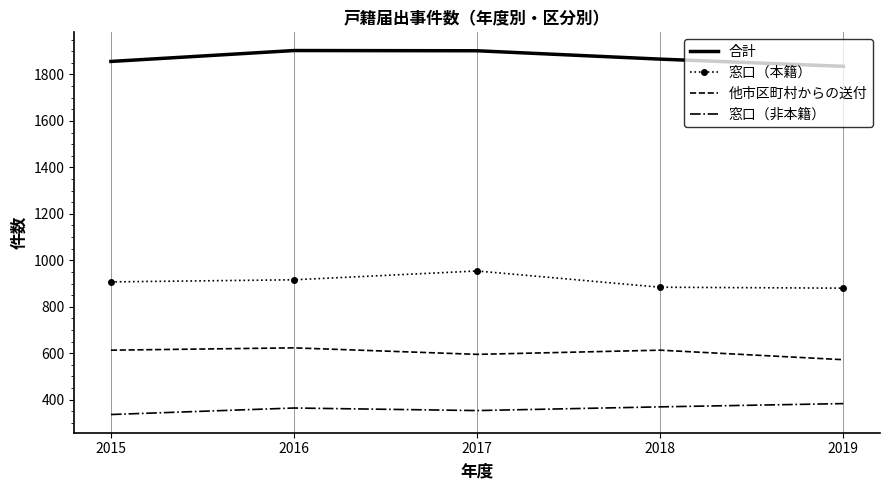

What is the sum of the 窓口（本籍） values at 2017 and 2016?

1870